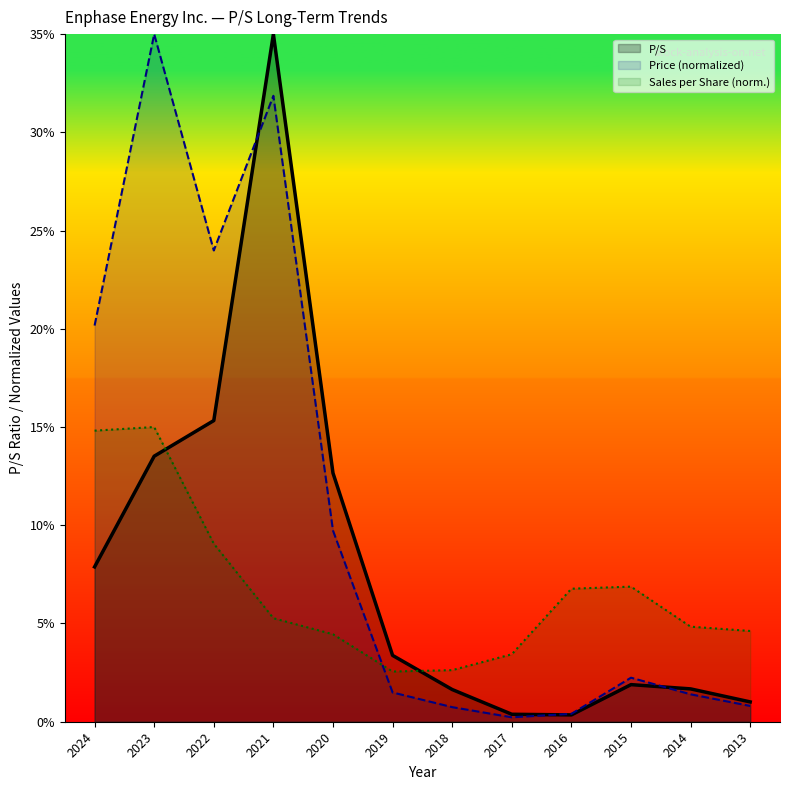

Which series ends up on top after the final intersection of Sales per Share and Price?

Sales per Share